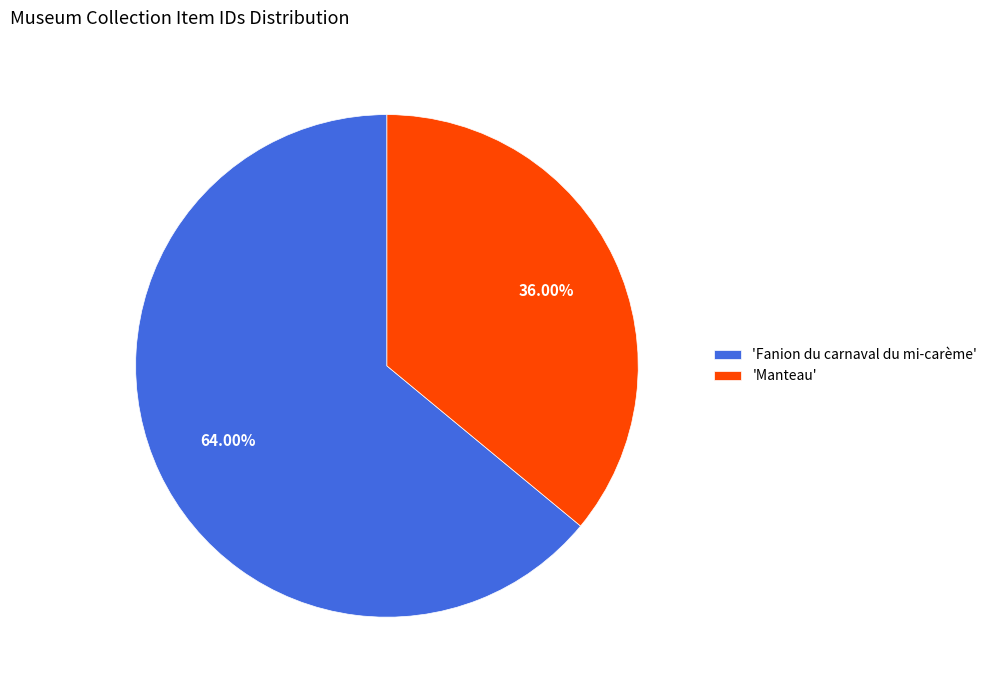

What is the smallest slice in the pie chart?

'Manteau'